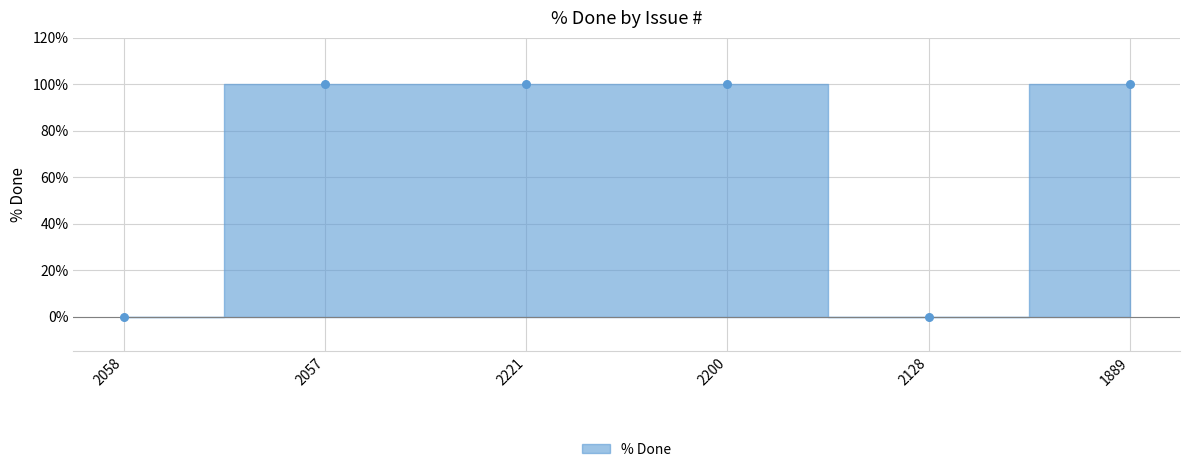

What is the average Y value?

67